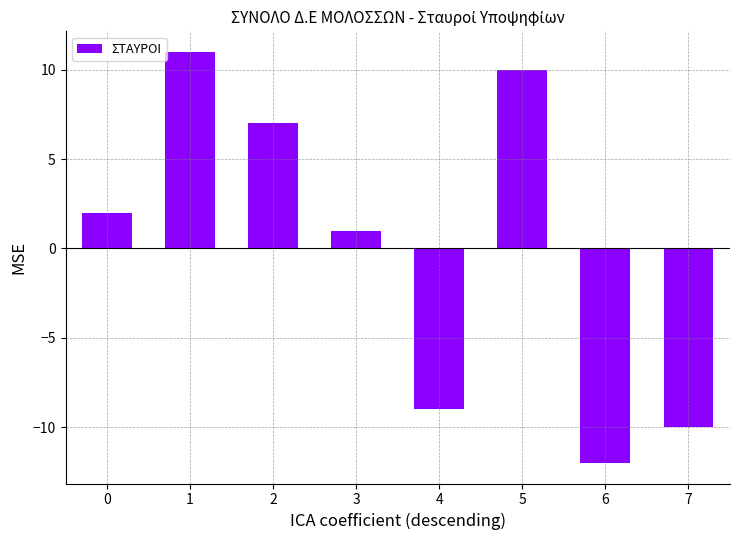

Reading left to right, transcribe all the data shown in this chart.

2	11	7	1	-9	10	-12	-10